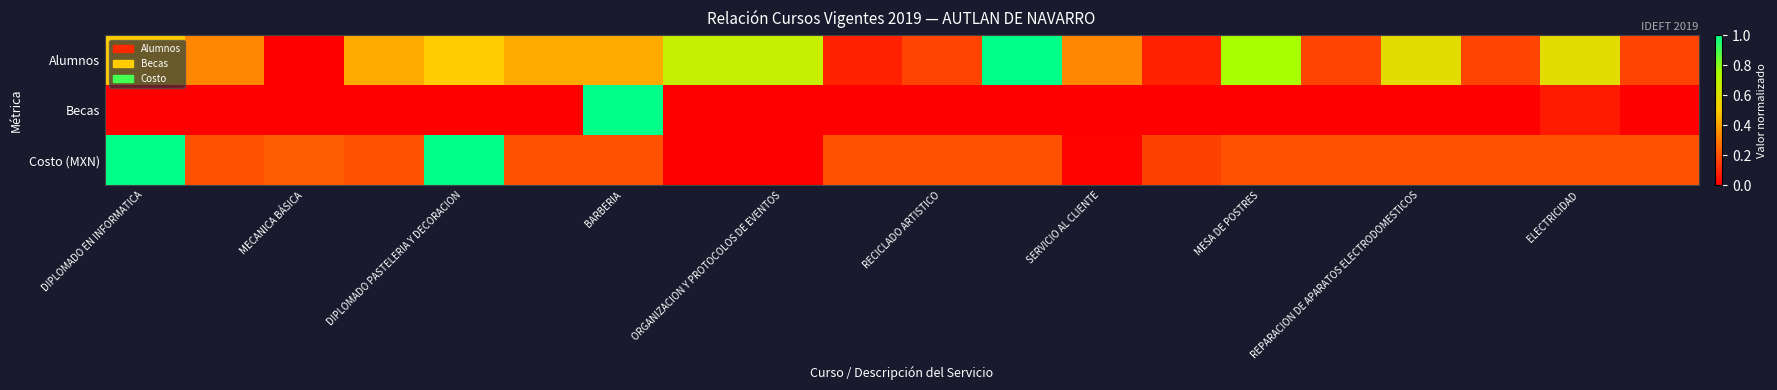

Which label corresponds to the smallest value in the chart?

MECANICA BÁSICA